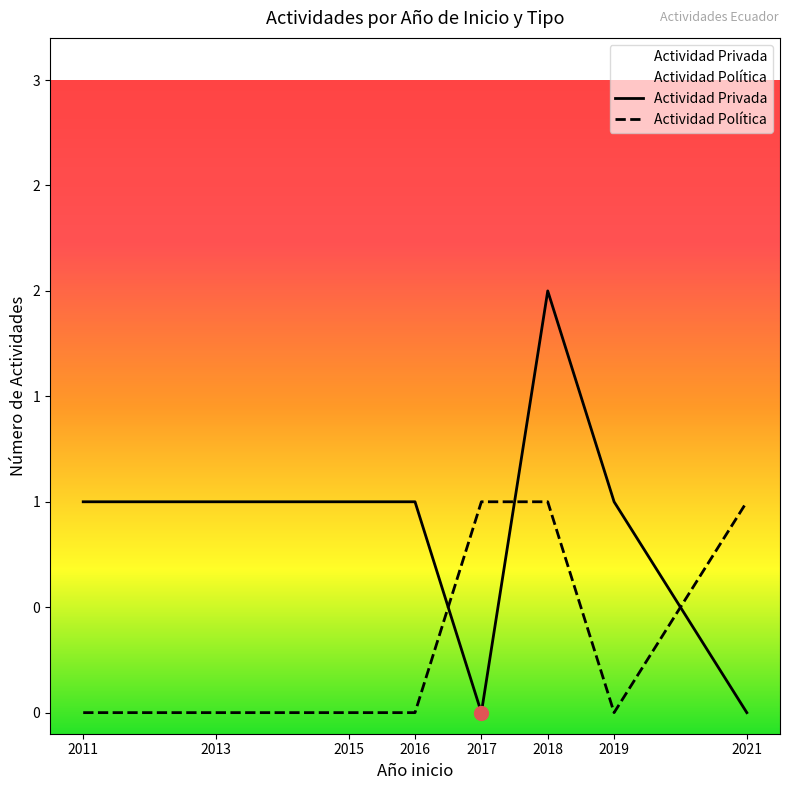

What is the total value across all series at 2011?

1